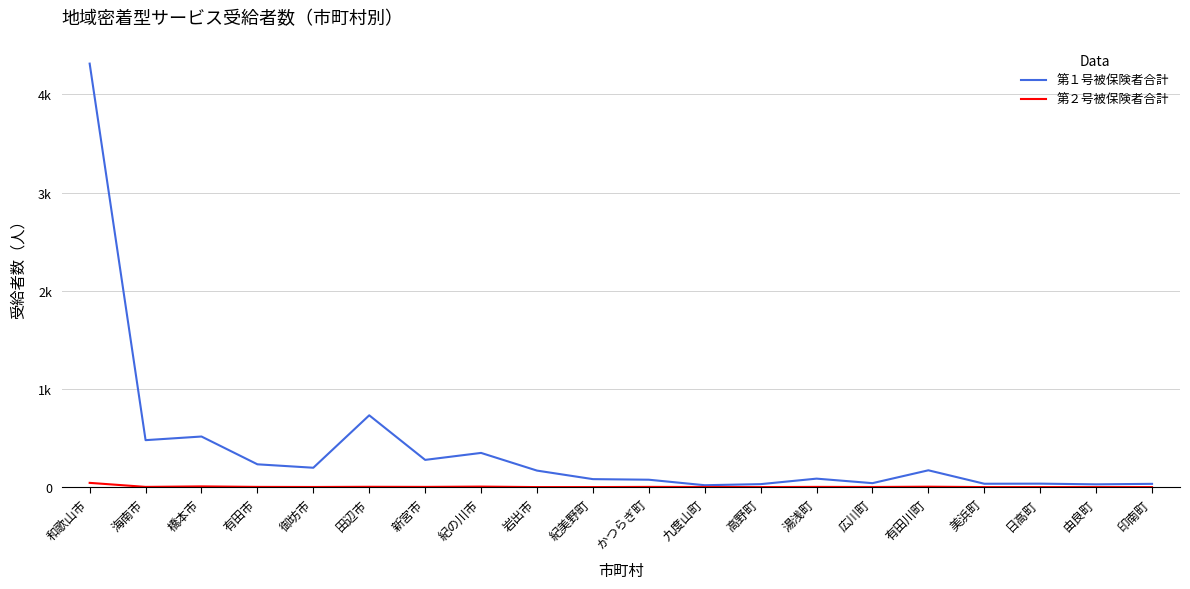

At which label does 第１号被保険者合計 first exceed 168?

和歌山市